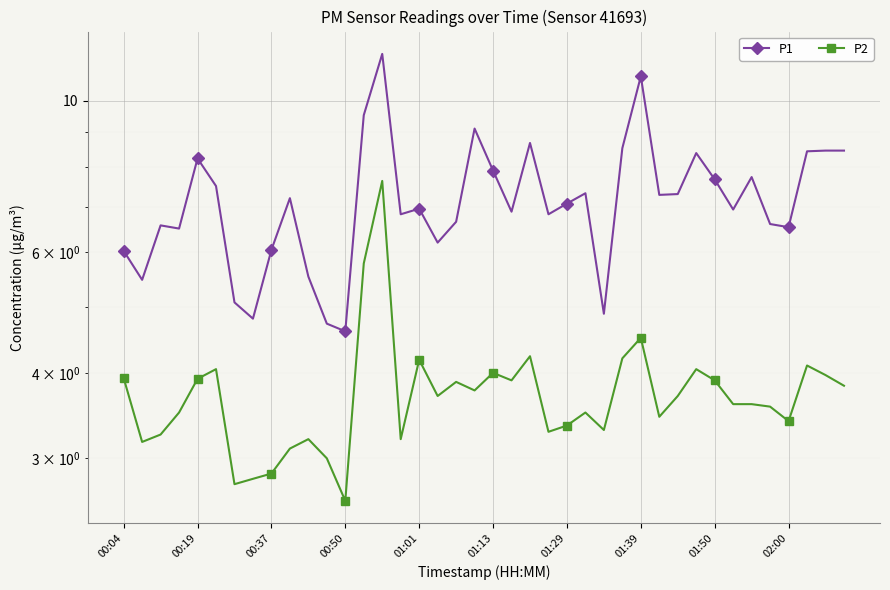

True or false: P2 and P1 intersect in this chart.

False